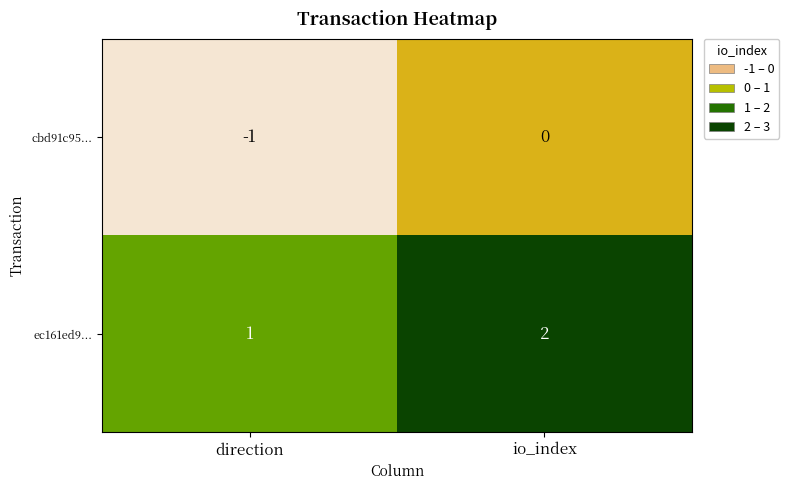

The cbd91c95... series shows 0 at direction. True or false?

False